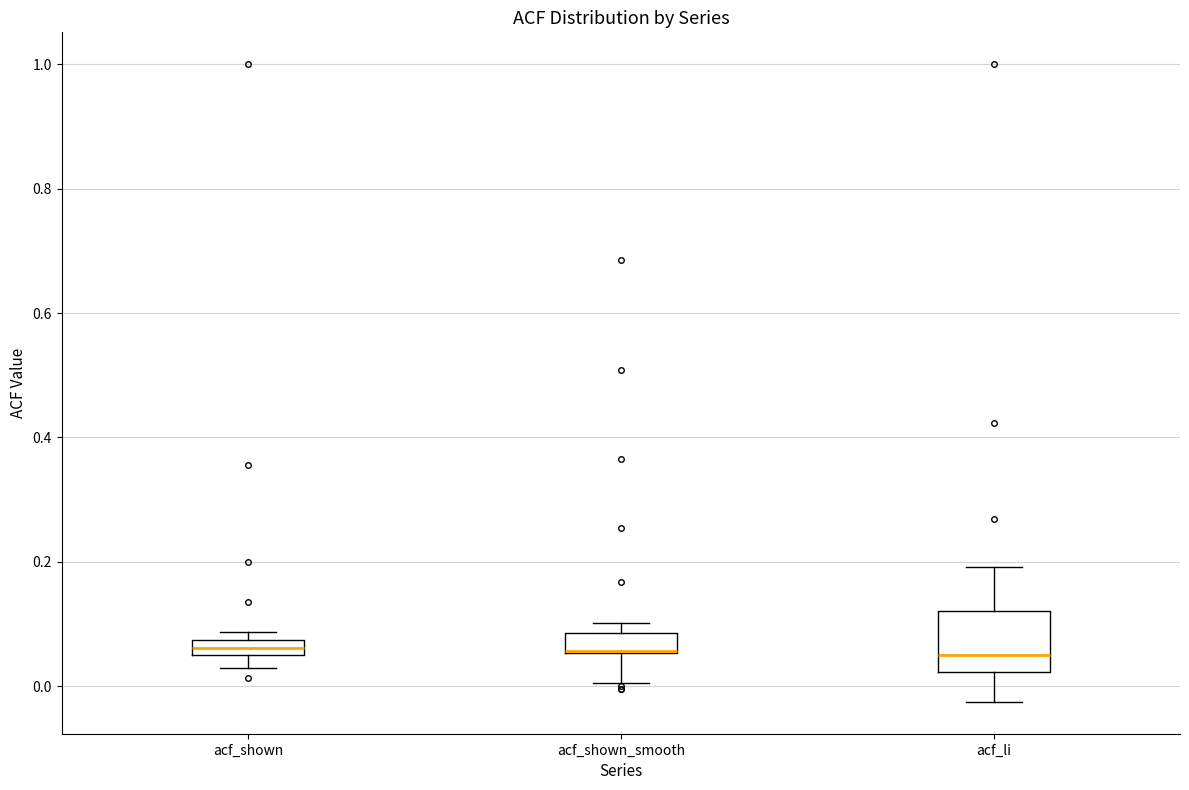

Where does the upper whisker of the box for acf_li end on the y-axis? The values are not printed on the chart, so give them approximately, as read against the axis.

0.20